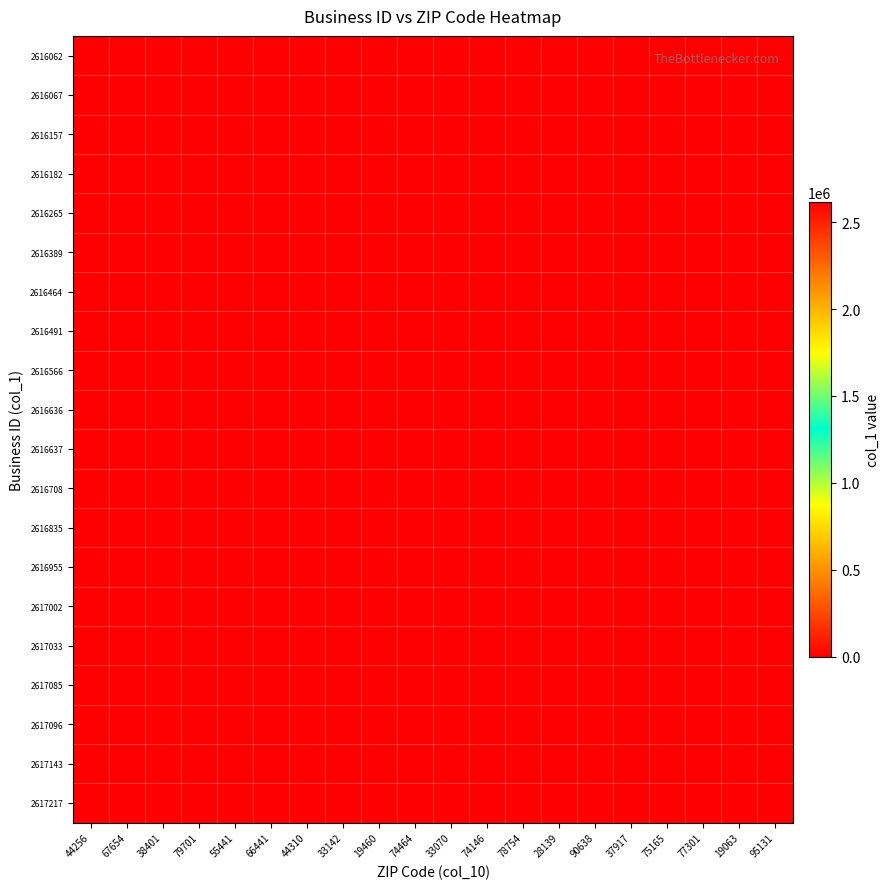

Reading right to left, transcribe all the data shown in this chart.

2616062: 95131=0	19063=0	77301=0	75165=0	37917=0	90638=0	28139=0	78754=0	74146=0	33070=0	74464=0	19460=0	33142=0	44310=0	66441=0	55441=0	79701=0	38401=0	67654=0	44256=2616062
2616067: 95131=0	19063=0	77301=0	75165=0	37917=0	90638=0	28139=0	78754=0	74146=0	33070=0	74464=0	19460=0	33142=0	44310=0	66441=0	55441=0	79701=0	38401=0	67654=2616067	44256=0
2616157: 95131=0	19063=0	77301=0	75165=0	37917=0	90638=0	28139=0	78754=0	74146=0	33070=0	74464=0	19460=0	33142=0	44310=0	66441=0	55441=0	79701=0	38401=2616157	67654=0	44256=0
2616182: 95131=0	19063=0	77301=0	75165=0	37917=0	90638=0	28139=0	78754=0	74146=0	33070=0	74464=0	19460=0	33142=0	44310=0	66441=0	55441=0	79701=2616182	38401=0	67654=0	44256=0
2616265: 95131=0	19063=0	77301=0	75165=0	37917=0	90638=0	28139=0	78754=0	74146=0	33070=0	74464=0	19460=0	33142=0	44310=0	66441=0	55441=2616265	79701=0	38401=0	67654=0	44256=0
2616389: 95131=0	19063=0	77301=0	75165=0	37917=0	90638=0	28139=0	78754=0	74146=0	33070=0	74464=0	19460=0	33142=0	44310=0	66441=2616389	55441=0	79701=0	38401=0	67654=0	44256=0
2616464: 95131=0	19063=0	77301=0	75165=0	37917=0	90638=0	28139=0	78754=0	74146=0	33070=0	74464=0	19460=0	33142=0	44310=2616464	66441=0	55441=0	79701=0	38401=0	67654=0	44256=0
2616491: 95131=0	19063=0	77301=0	75165=0	37917=0	90638=0	28139=0	78754=0	74146=0	33070=0	74464=0	19460=0	33142=2616491	44310=0	66441=0	55441=0	79701=0	38401=0	67654=0	44256=0
2616566: 95131=0	19063=0	77301=0	75165=0	37917=0	90638=0	28139=0	78754=0	74146=0	33070=0	74464=0	19460=2616566	33142=0	44310=0	66441=0	55441=0	79701=0	38401=0	67654=0	44256=0
2616636: 95131=0	19063=0	77301=0	75165=0	37917=0	90638=0	28139=0	78754=0	74146=0	33070=0	74464=2616636	19460=0	33142=0	44310=0	66441=0	55441=0	79701=0	38401=0	67654=0	44256=0
2616637: 95131=0	19063=0	77301=0	75165=0	37917=0	90638=0	28139=0	78754=0	74146=0	33070=2616637	74464=0	19460=0	33142=0	44310=0	66441=0	55441=0	79701=0	38401=0	67654=0	44256=0
2616708: 95131=0	19063=0	77301=0	75165=0	37917=0	90638=0	28139=0	78754=0	74146=2616708	33070=0	74464=0	19460=0	33142=0	44310=0	66441=0	55441=0	79701=0	38401=0	67654=0	44256=0
2616835: 95131=0	19063=0	77301=0	75165=0	37917=0	90638=0	28139=0	78754=2616835	74146=0	33070=0	74464=0	19460=0	33142=0	44310=0	66441=0	55441=0	79701=0	38401=0	67654=0	44256=0
2616955: 95131=0	19063=0	77301=0	75165=0	37917=0	90638=0	28139=2616955	78754=0	74146=0	33070=0	74464=0	19460=0	33142=0	44310=0	66441=0	55441=0	79701=0	38401=0	67654=0	44256=0
2617002: 95131=0	19063=0	77301=0	75165=0	37917=0	90638=2617002	28139=0	78754=0	74146=0	33070=0	74464=0	19460=0	33142=0	44310=0	66441=0	55441=0	79701=0	38401=0	67654=0	44256=0
2617033: 95131=0	19063=0	77301=0	75165=0	37917=2617033	90638=0	28139=0	78754=0	74146=0	33070=0	74464=0	19460=0	33142=0	44310=0	66441=0	55441=0	79701=0	38401=0	67654=0	44256=0
2617085: 95131=0	19063=0	77301=0	75165=2617085	37917=0	90638=0	28139=0	78754=0	74146=0	33070=0	74464=0	19460=0	33142=0	44310=0	66441=0	55441=0	79701=0	38401=0	67654=0	44256=0
2617096: 95131=0	19063=0	77301=2617096	75165=0	37917=0	90638=0	28139=0	78754=0	74146=0	33070=0	74464=0	19460=0	33142=0	44310=0	66441=0	55441=0	79701=0	38401=0	67654=0	44256=0
2617143: 95131=0	19063=2617143	77301=0	75165=0	37917=0	90638=0	28139=0	78754=0	74146=0	33070=0	74464=0	19460=0	33142=0	44310=0	66441=0	55441=0	79701=0	38401=0	67654=0	44256=0
2617217: 95131=2617217	19063=0	77301=0	75165=0	37917=0	90638=0	28139=0	78754=0	74146=0	33070=0	74464=0	19460=0	33142=0	44310=0	66441=0	55441=0	79701=0	38401=0	67654=0	44256=0